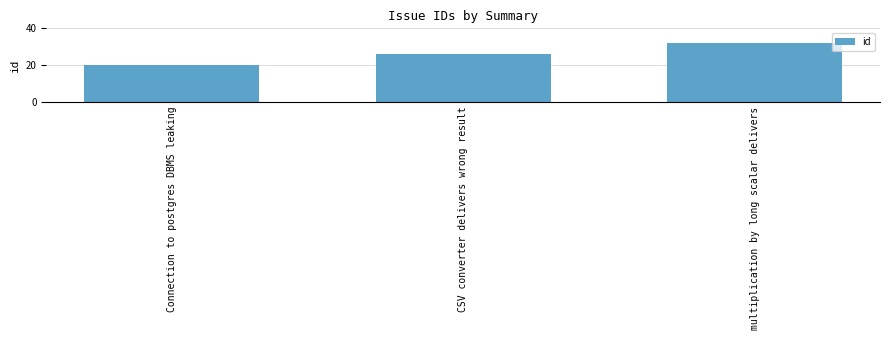

The value at multiplication by long scalar delivers is 45. True or false?

False